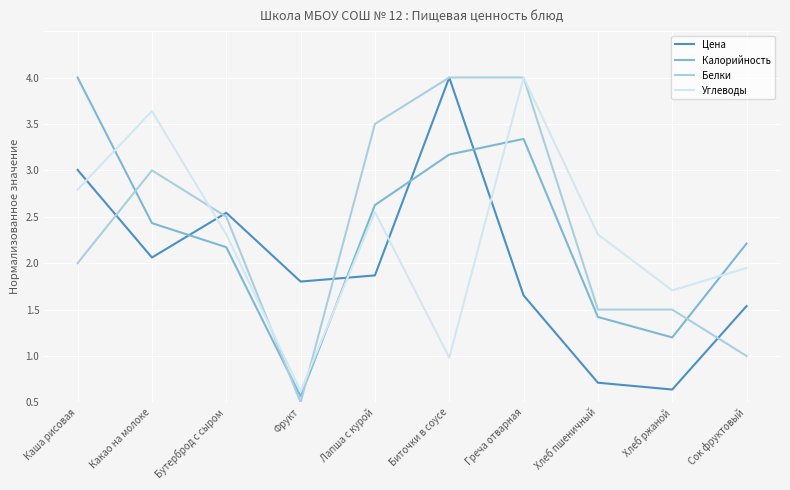

What is the difference between the maximum and minimum values in the Белки series?

3.5